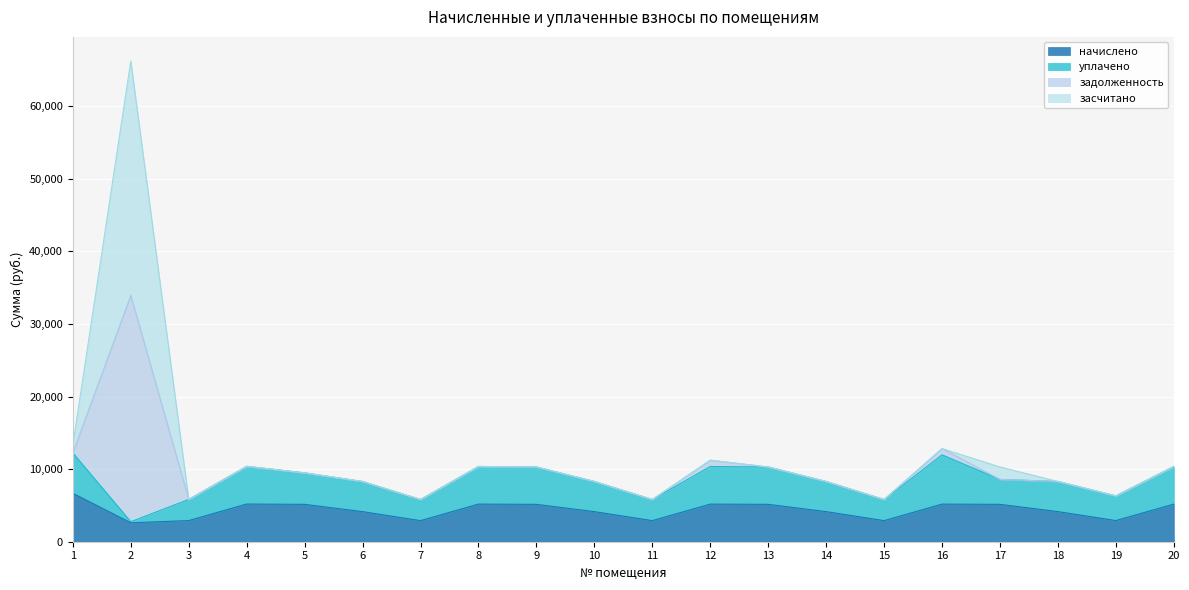

What is the minimum value for начислено?

2608.2